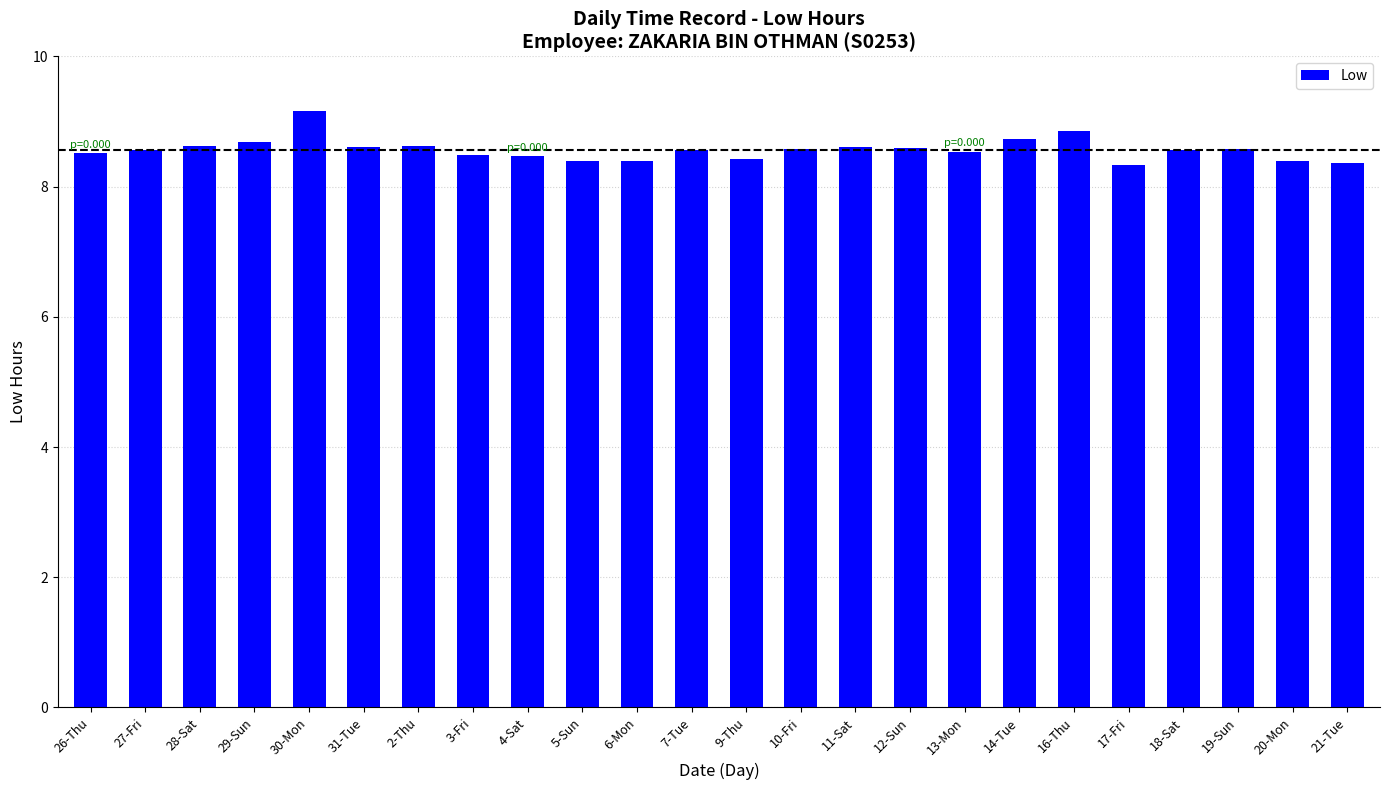

What is the difference between the maximum and minimum values?

0.8